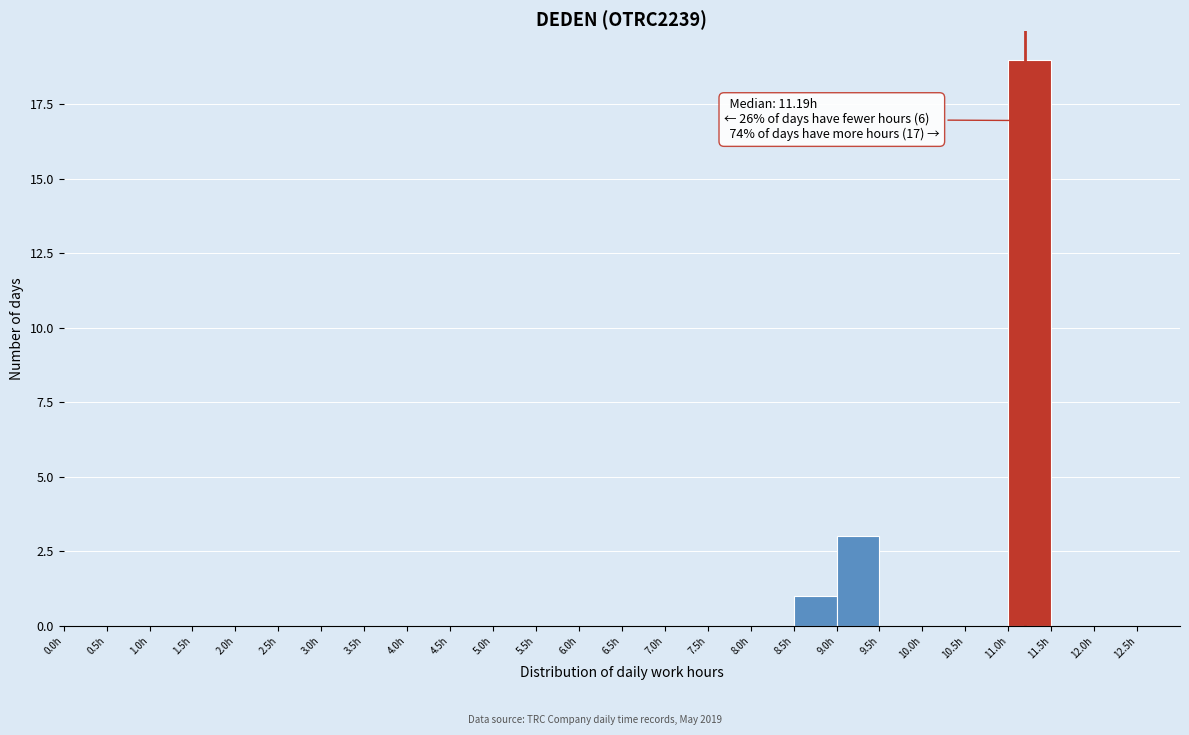

Over which range of the x-axis is the bar tallest?

11.0 to 11.5